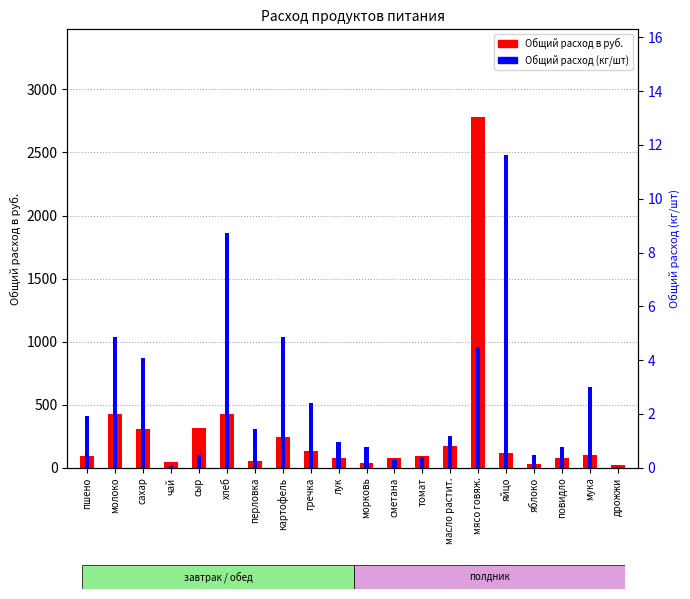

How many bars are there in total?

40